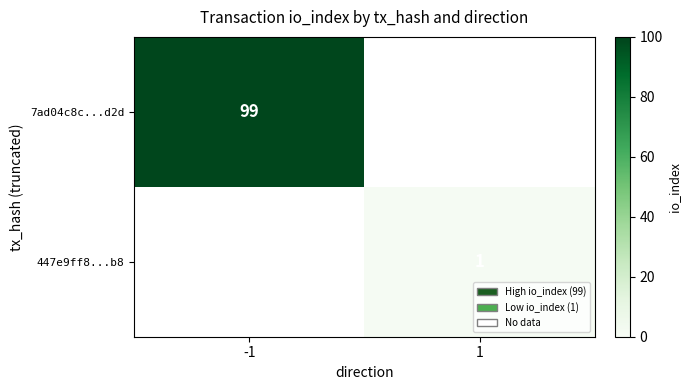

What is the smallest value displayed?

1.0